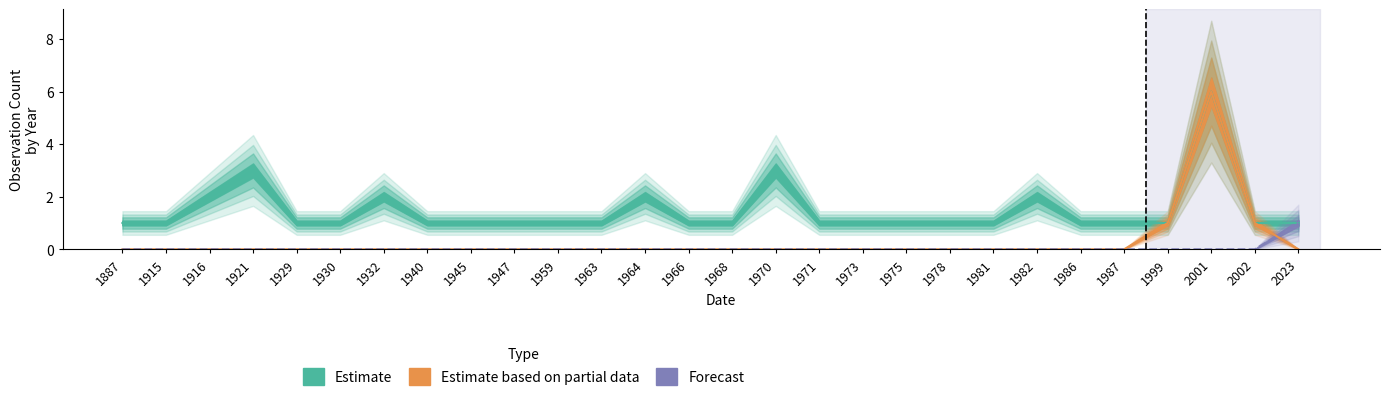

True or false: Estimate based on partial data has more than 0 interior local peaks.

True